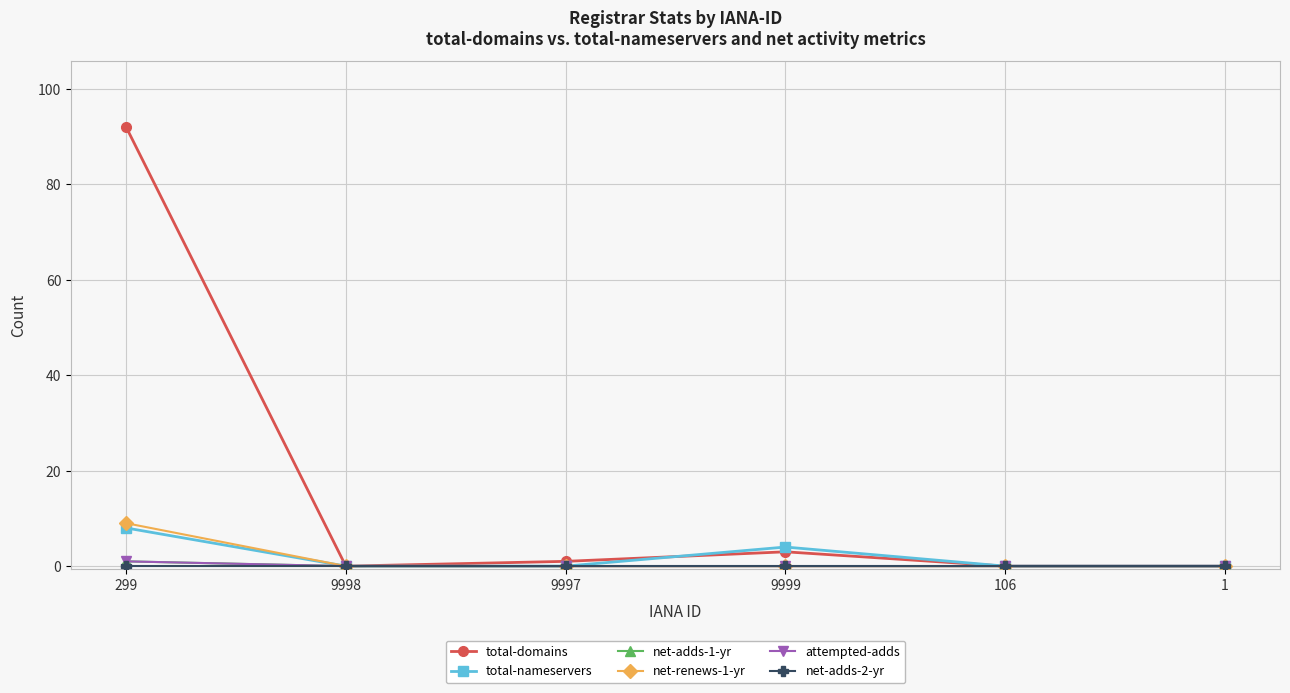

Is this an area chart (filled region under the line)?

No